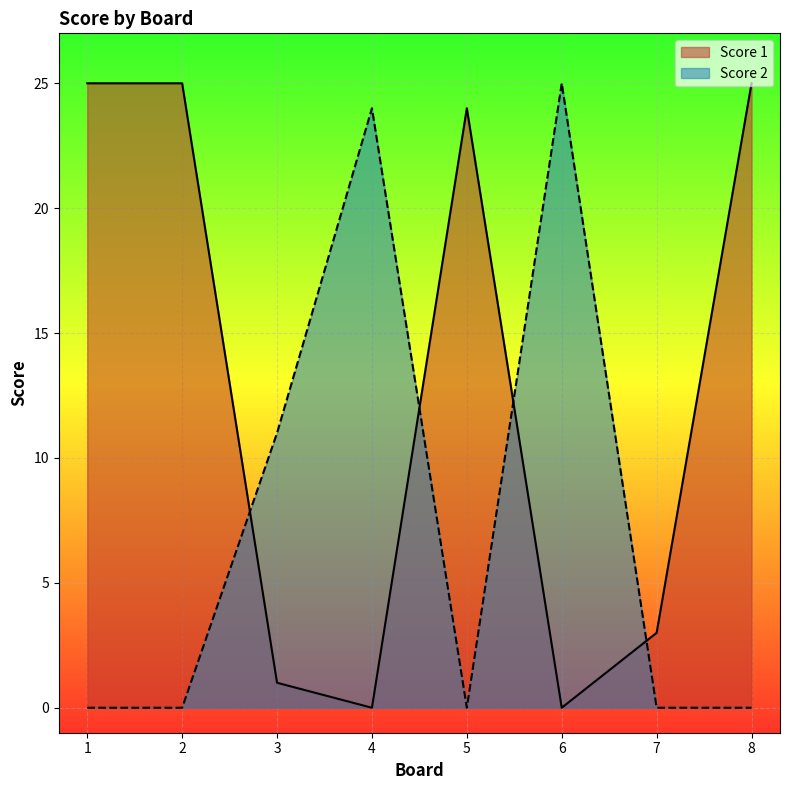

Rank the categories by Score 1 value from lowest to highest.

4, 6, 3, 7, 5, 1, 2, 8